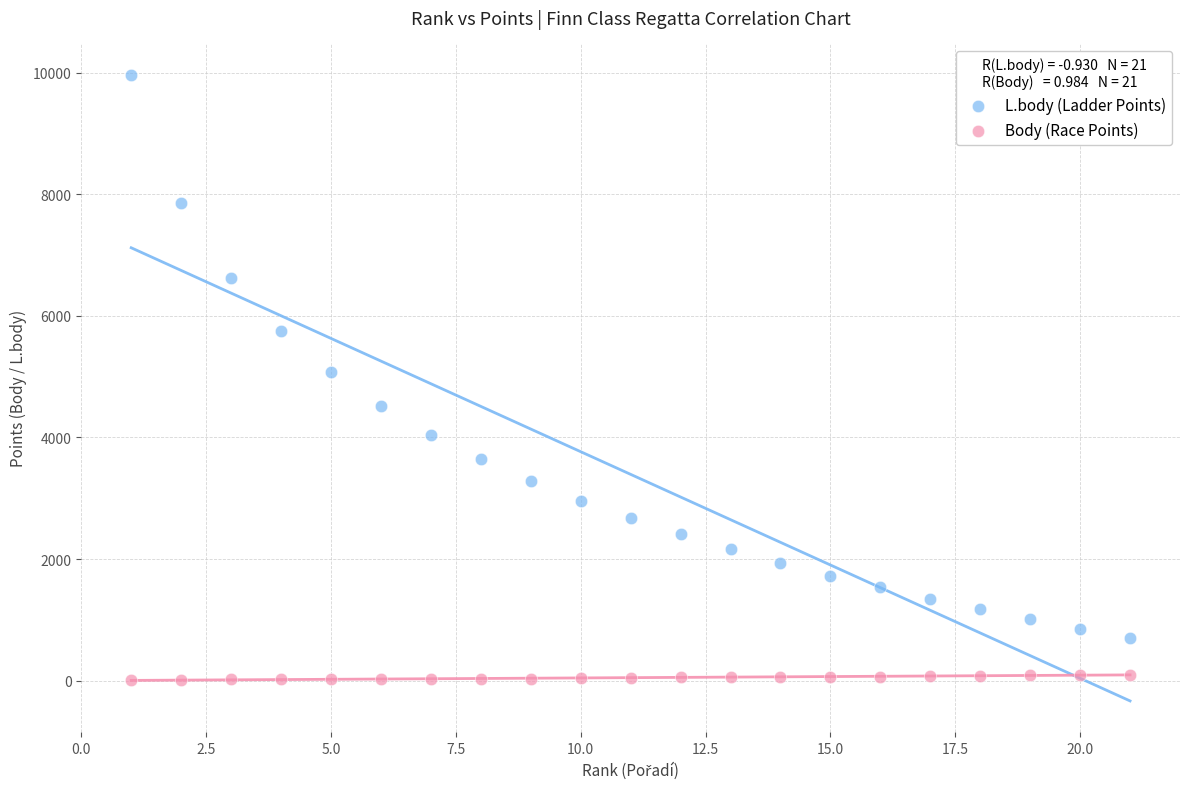

In the L.body (Ladder Points) series, what Y value is closest to 5335?

5070